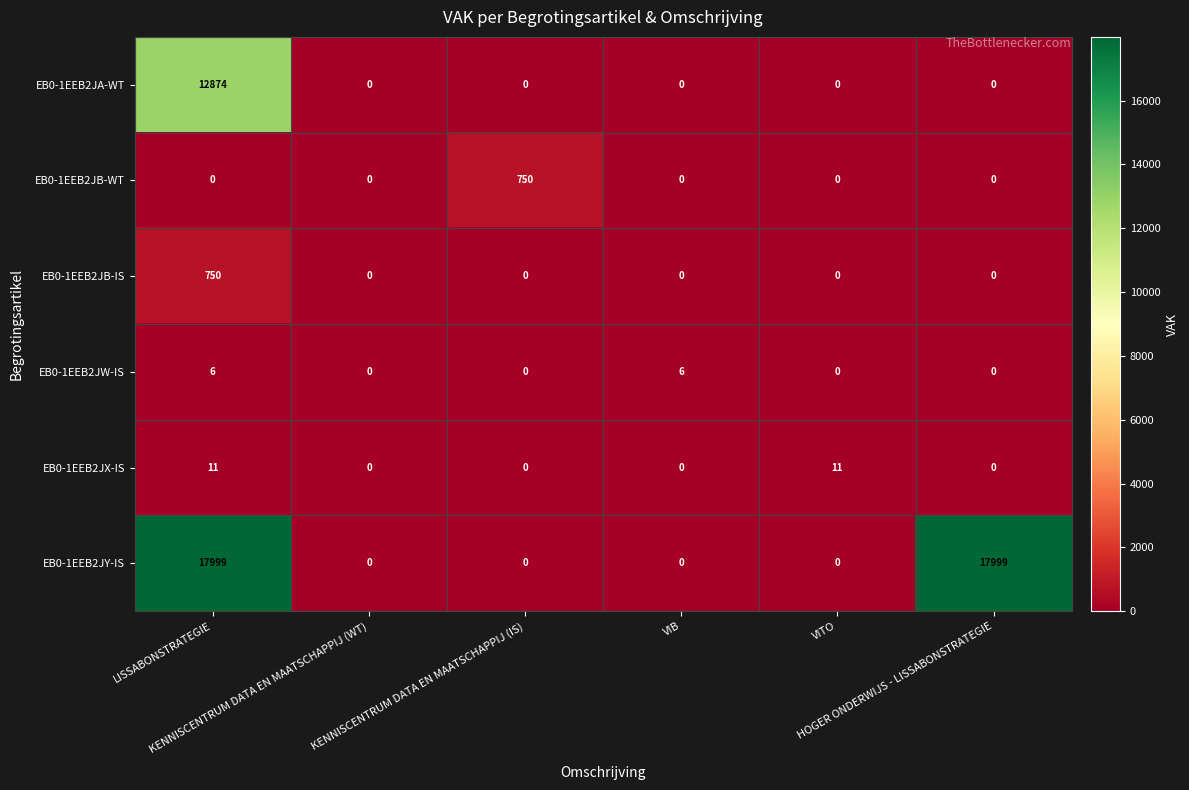

Which series changed the most between KENNISCENTRUM DATA EN MAATSCHAPPIJ (WT) and VITO?

EB0-1EEB2JX-IS